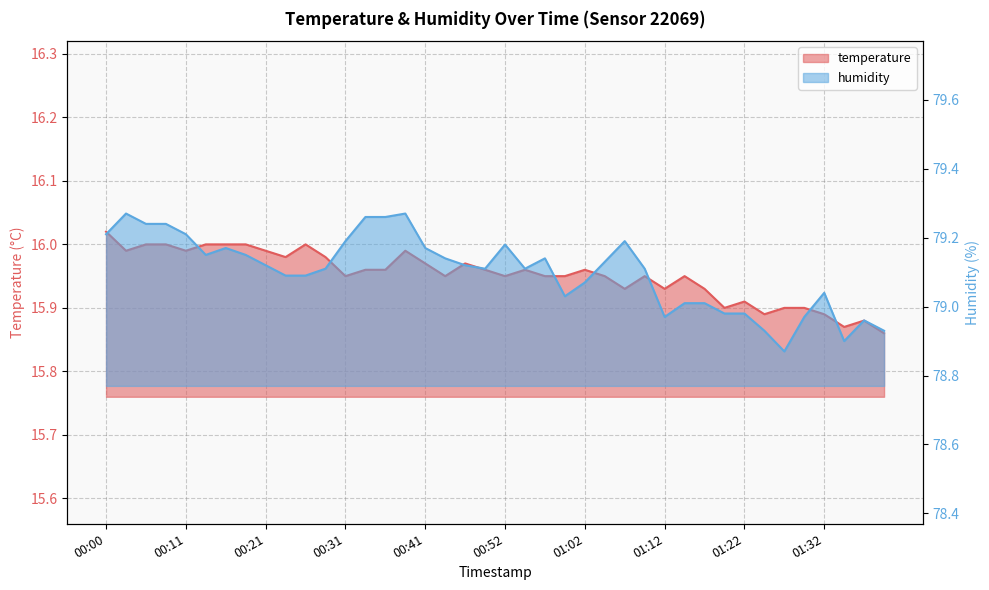

Which series has the widest spread of values?

humidity